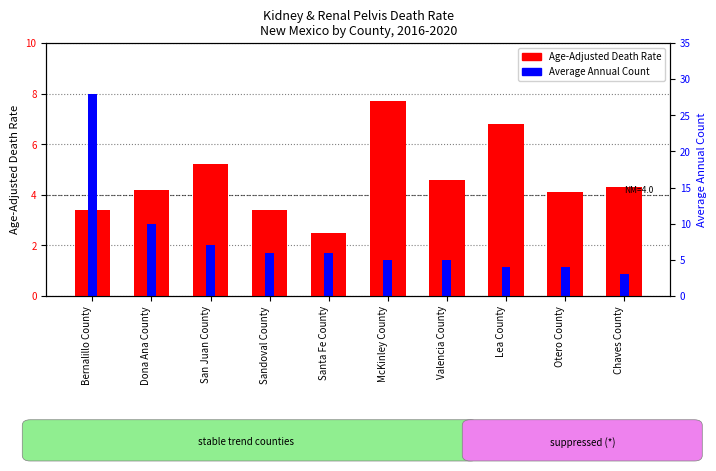

List the series in order of their peak value, highest first.

Average Annual Count, Age-Adjusted Death Rate